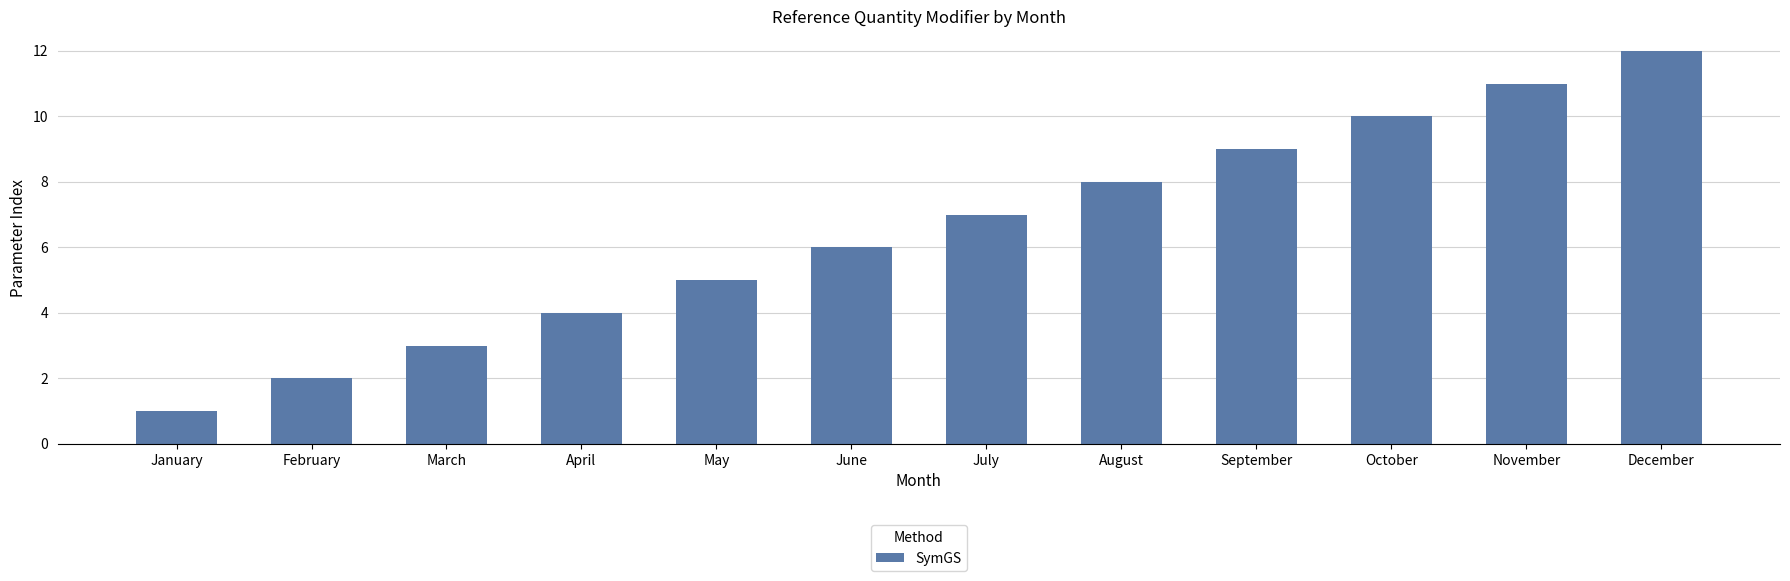

Which category has the lowest value across all series?

January